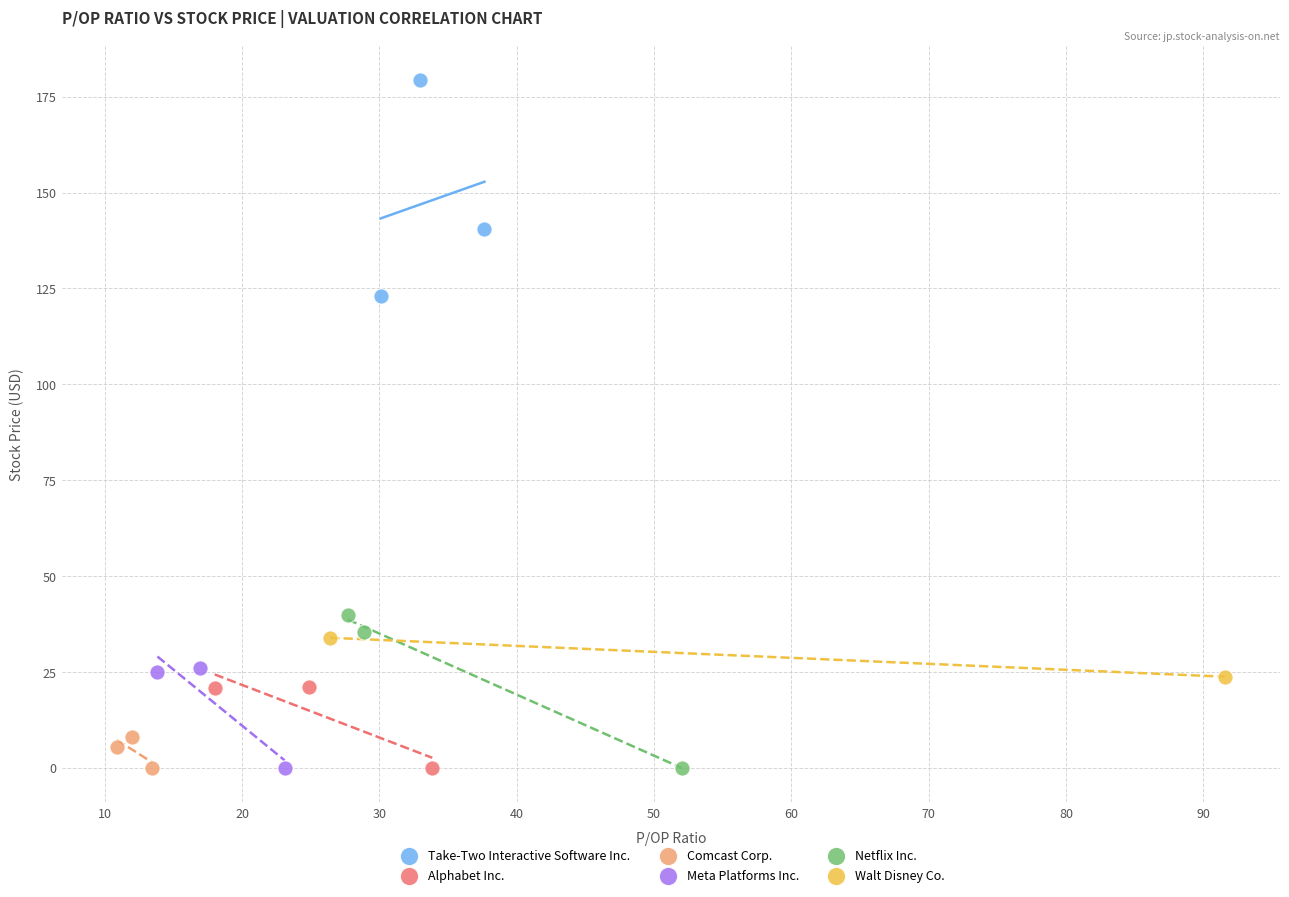

What are all the series names shown in the legend?

Take-Two Interactive Software Inc., Alphabet Inc., Comcast Corp., Meta Platforms Inc., Netflix Inc., Walt Disney Co.